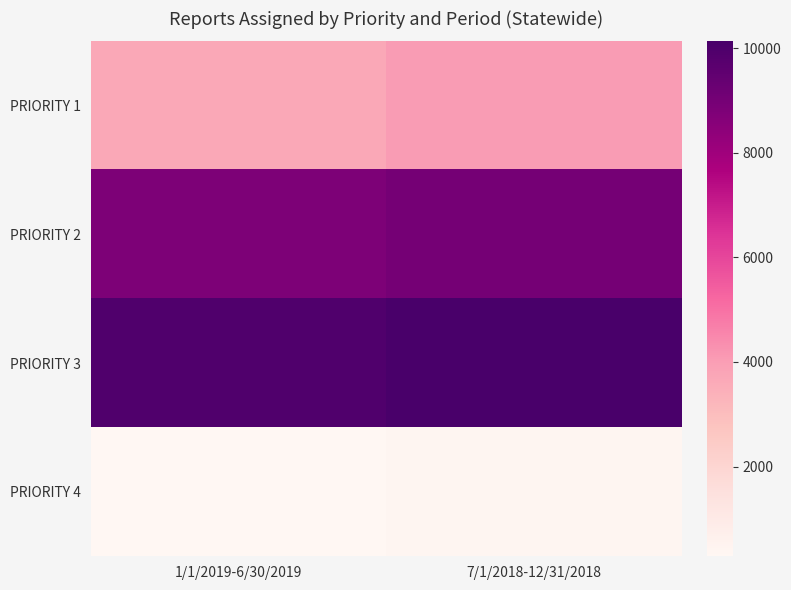

Reading left to right, transcribe all the data shown in this chart.

PRIORITY 1: 1/1/2019-6/30/2019=3672	7/1/2018-12/31/2018=4039
PRIORITY 2: 1/1/2019-6/30/2019=8793	7/1/2018-12/31/2018=9002
PRIORITY 3: 1/1/2019-6/30/2019=9939	7/1/2018-12/31/2018=10134
PRIORITY 4: 1/1/2019-6/30/2019=283	7/1/2018-12/31/2018=372